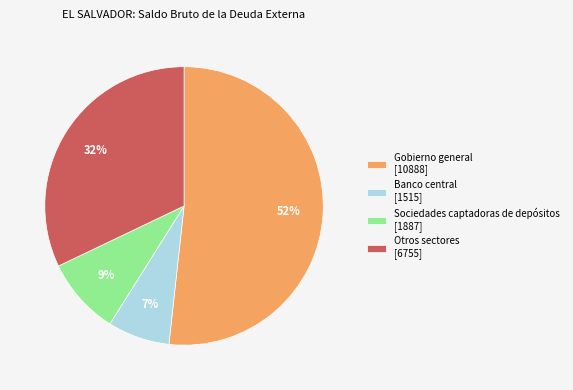

What is the ratio of the value at Otros sectores to the value at Gobierno general?

0.6